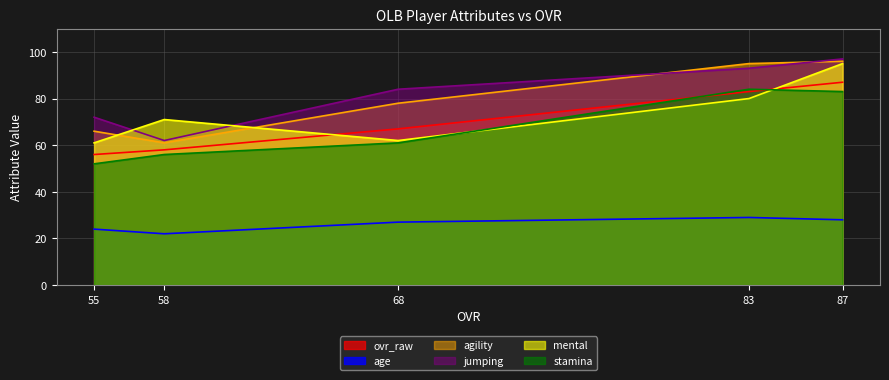

Where do stamina and ovr_raw first cross each other?

68 and 83